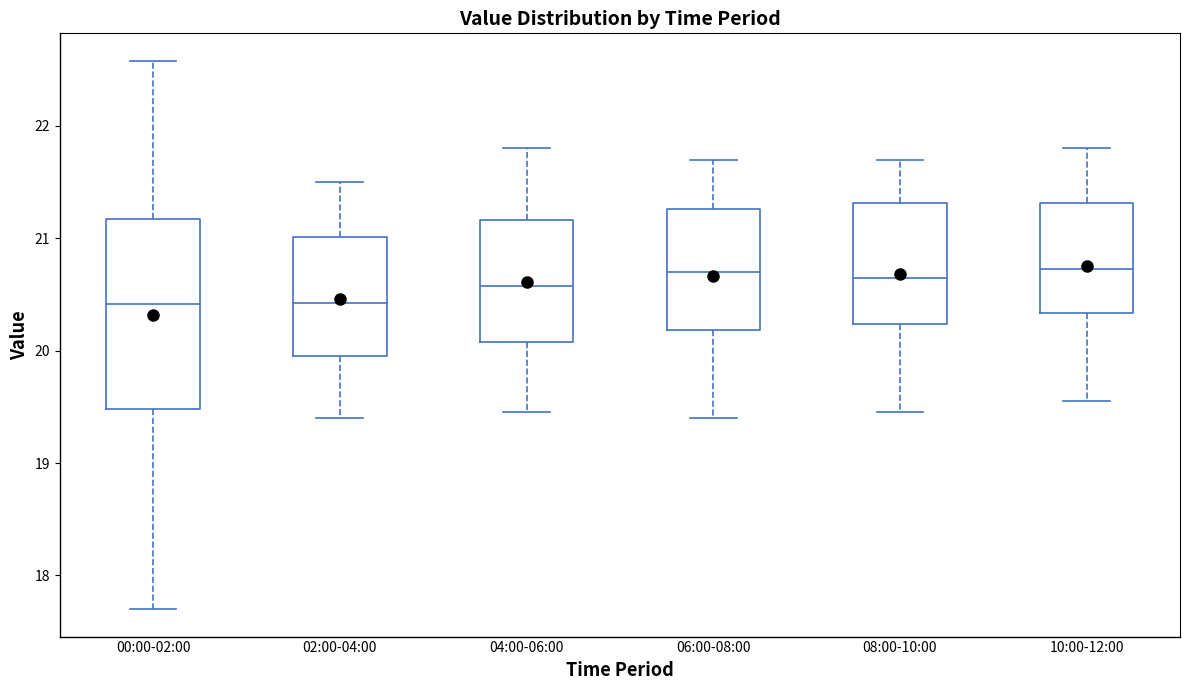

Where does the lower whisker of the box for 08:00-10:00 end on the y-axis? The values are not printed on the chart, so give them approximately, as read against the axis.

19.5